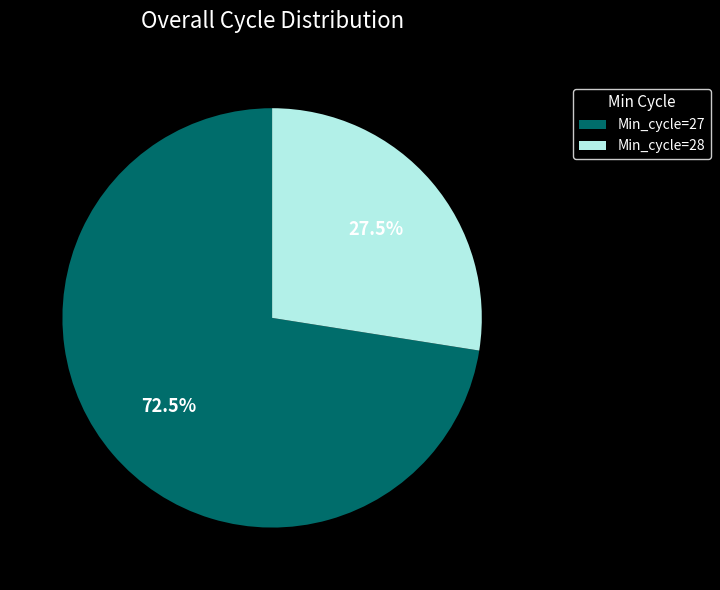

Does Min_cycle=27 account for over 50% of the chart?

Yes